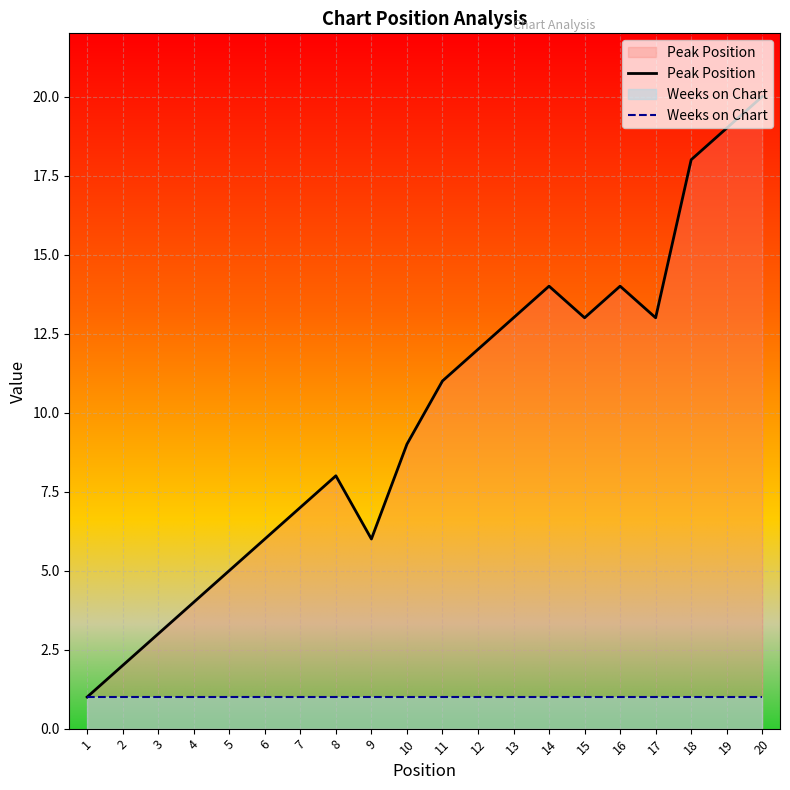

What are all the series names shown in the legend?

Peak Position, Weeks on Chart